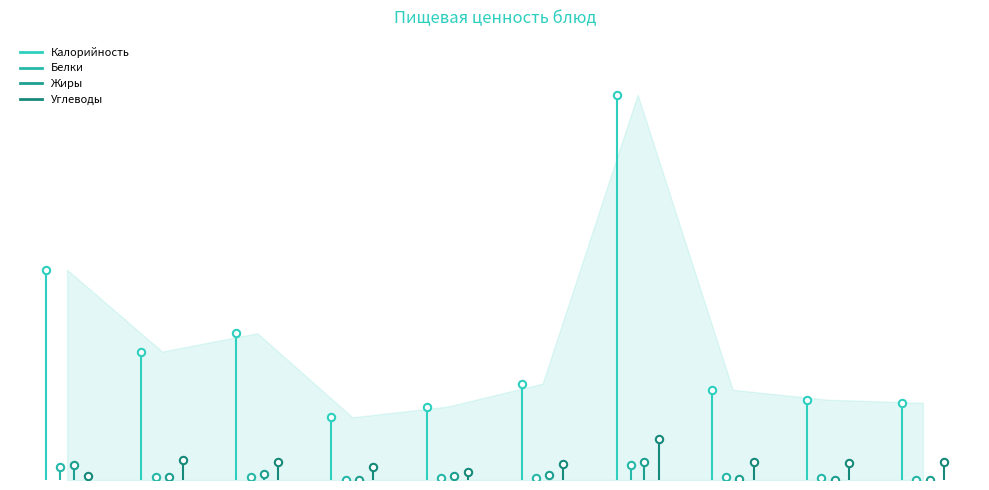

Which series reaches the minimum Y coordinate?

Калорийность